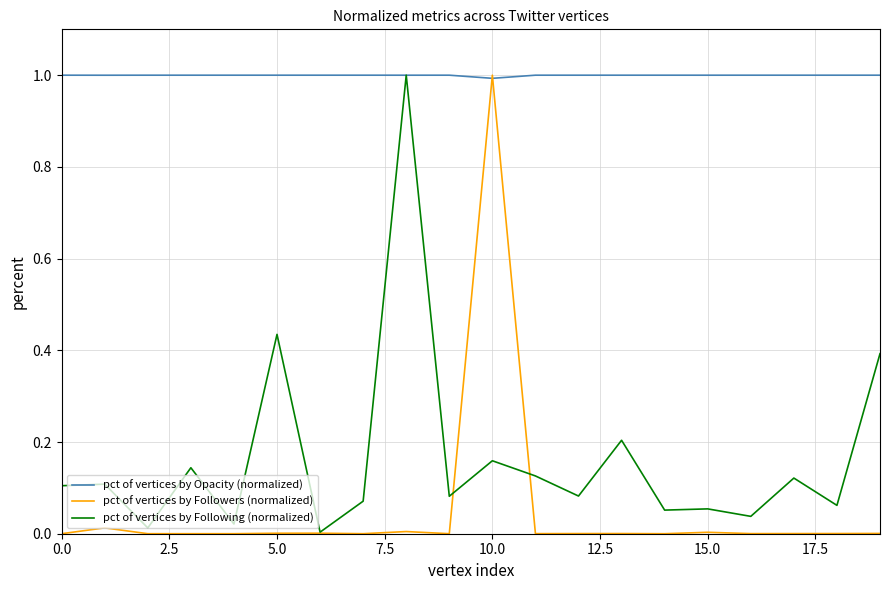

Which series ends up on top after the final intersection of pct of vertices by Opacity (normalized) and pct of vertices by Followers (normalized)?

pct of vertices by Opacity (normalized)